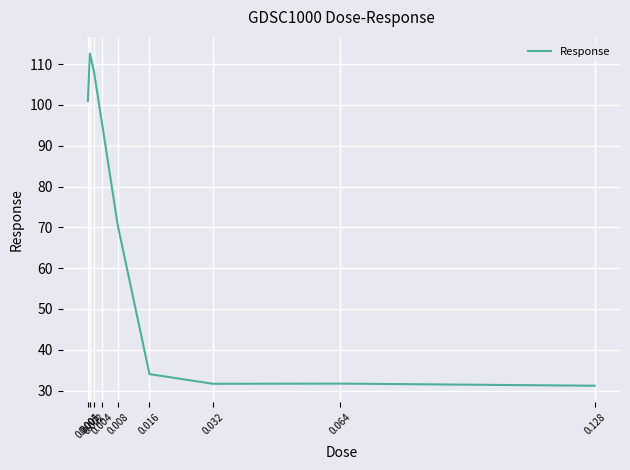

Is it true that the value at 0.128 is 11.3?

False